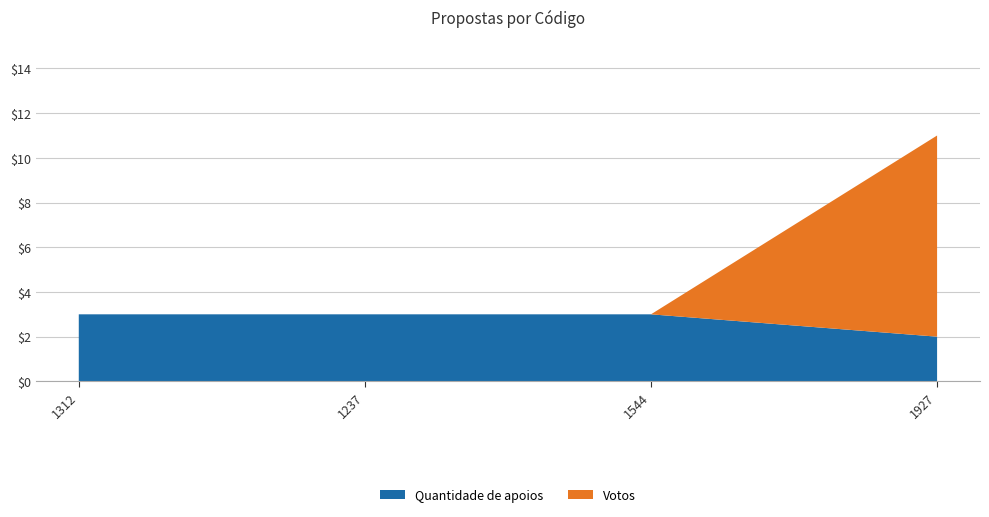

Reading left to right, transcribe all the data shown in this chart.

Quantidade de apoios: 3	3	3	2
Votos: 0	0	0	9